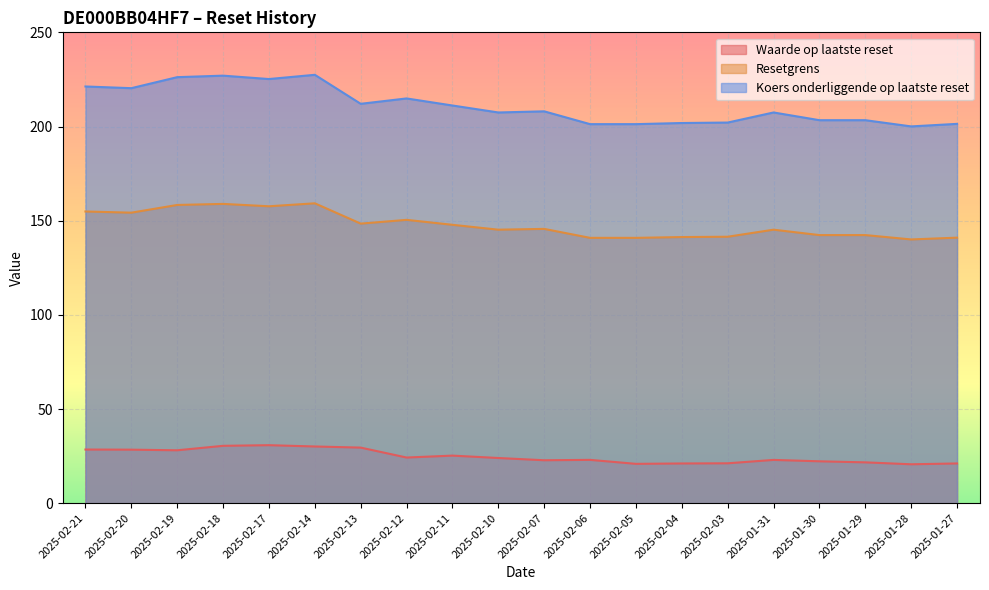

What is the difference between the highest and lowest values at 2025-02-03?

180.9